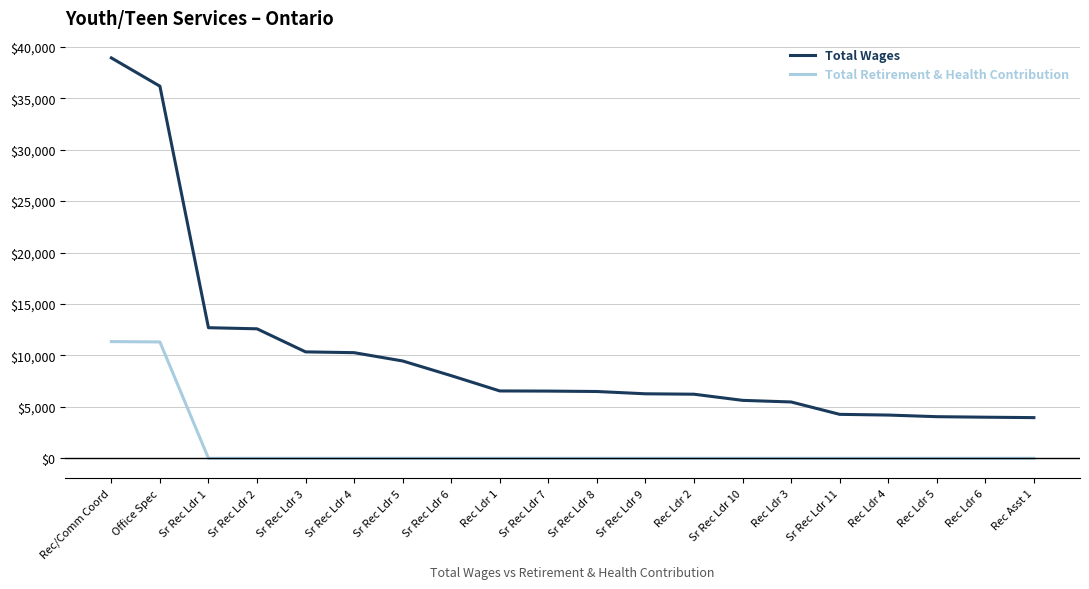

What is the difference between the maximum and minimum values in the Total Retirement & Health Contribution series?

11347